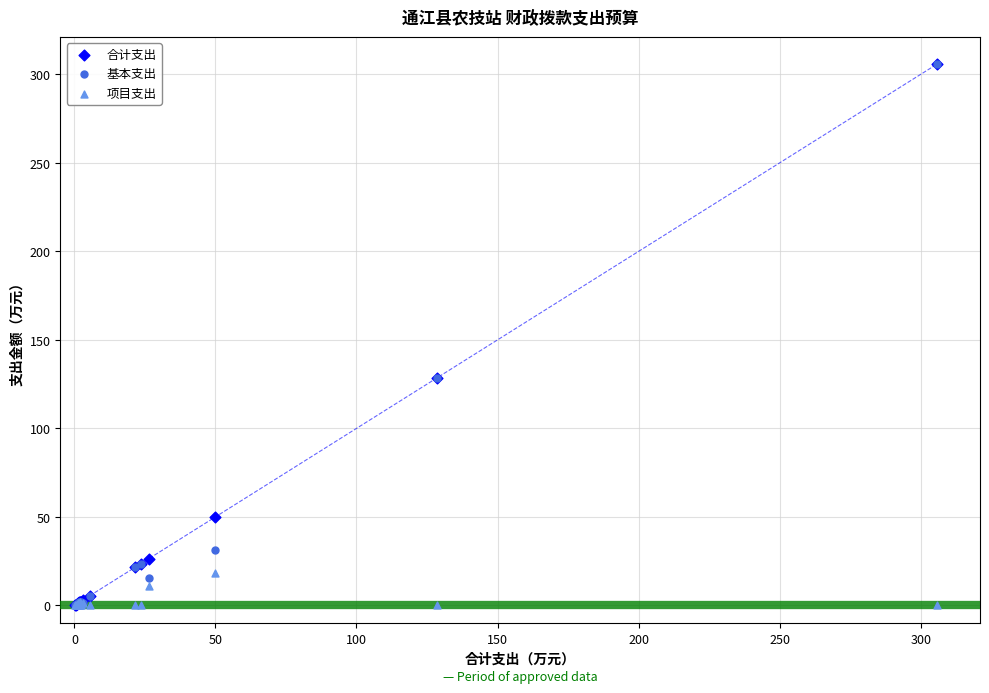

What are all the series names shown in the legend?

合计支出, 基本支出, 项目支出